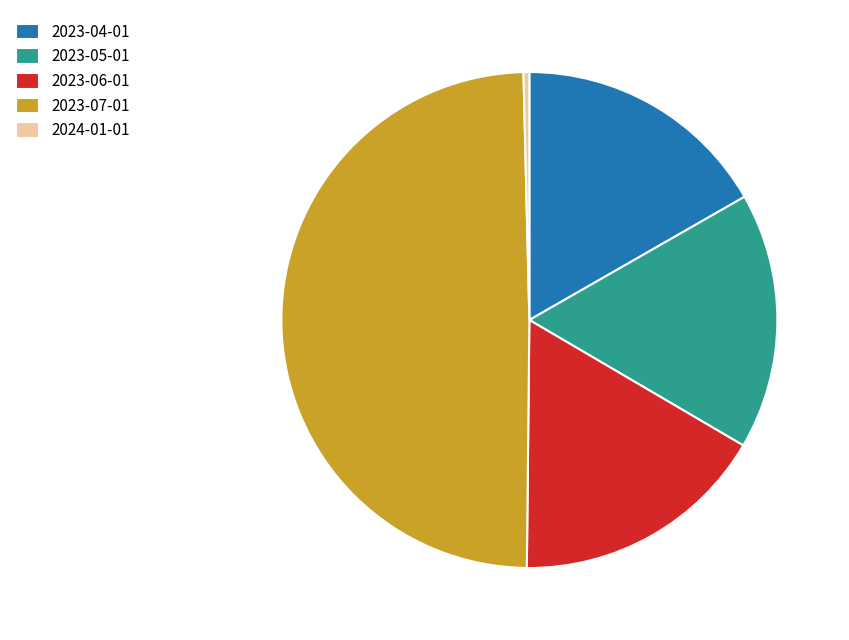

Is it true that 2024-01-01 is 0% of the pie?

True